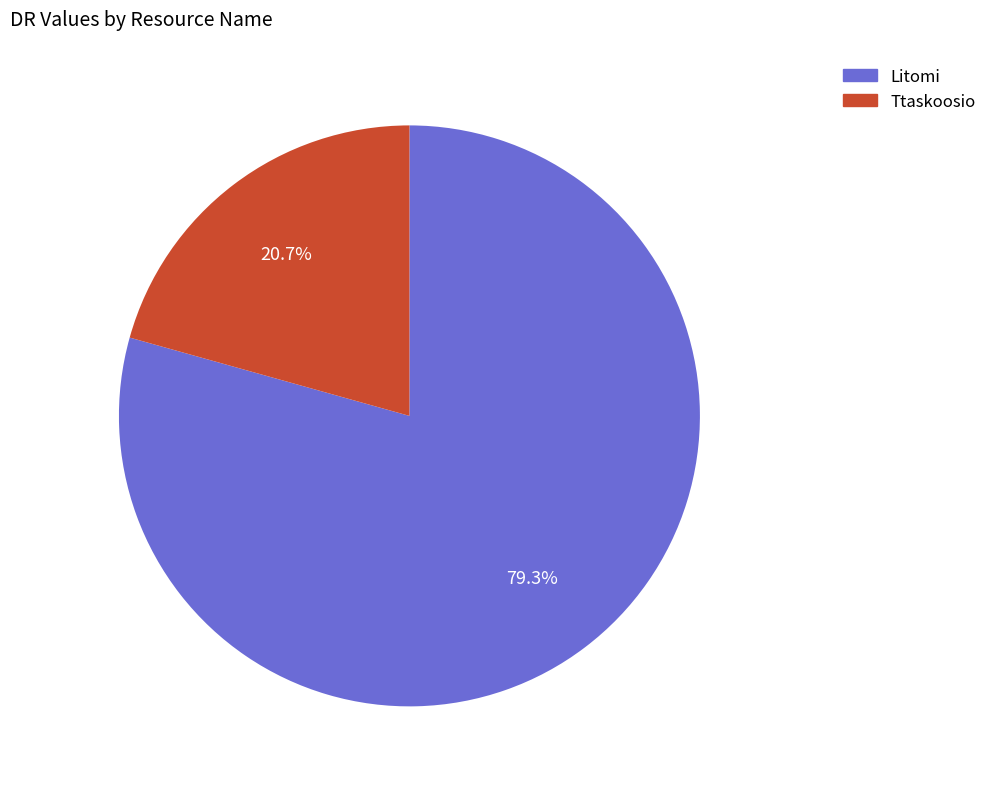

True or false: Ttaskoosio accounts for 10% of the total.

False